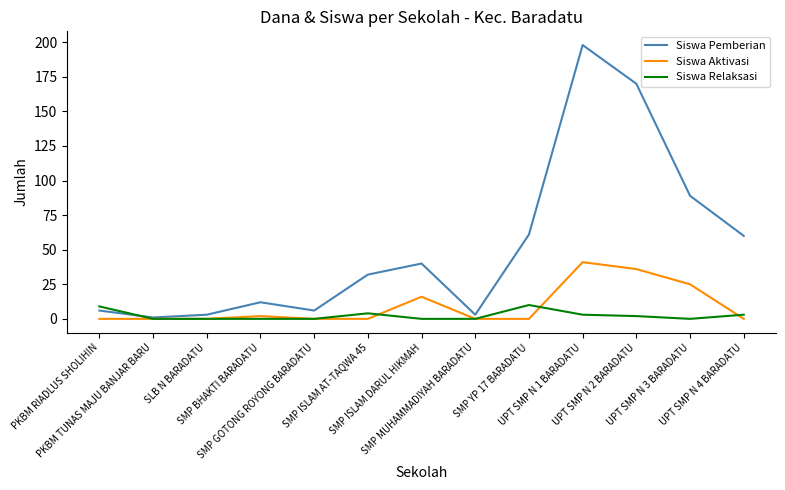

What is the spread (max minus min) of values at UPT SMP N 4 BARADATU?

60